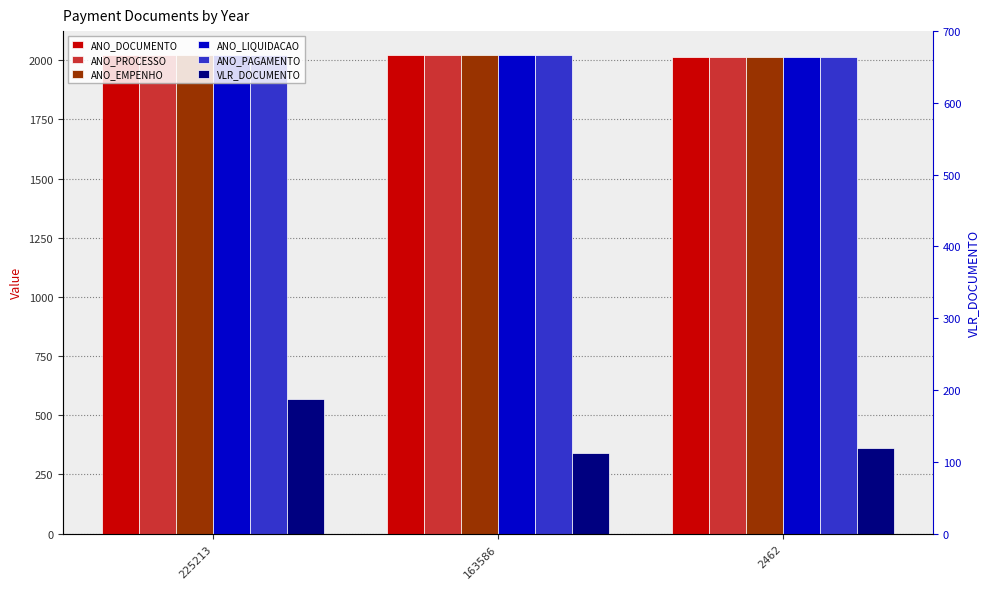

At which label does VLR_DOCUMENTO first exceed 360?

225213